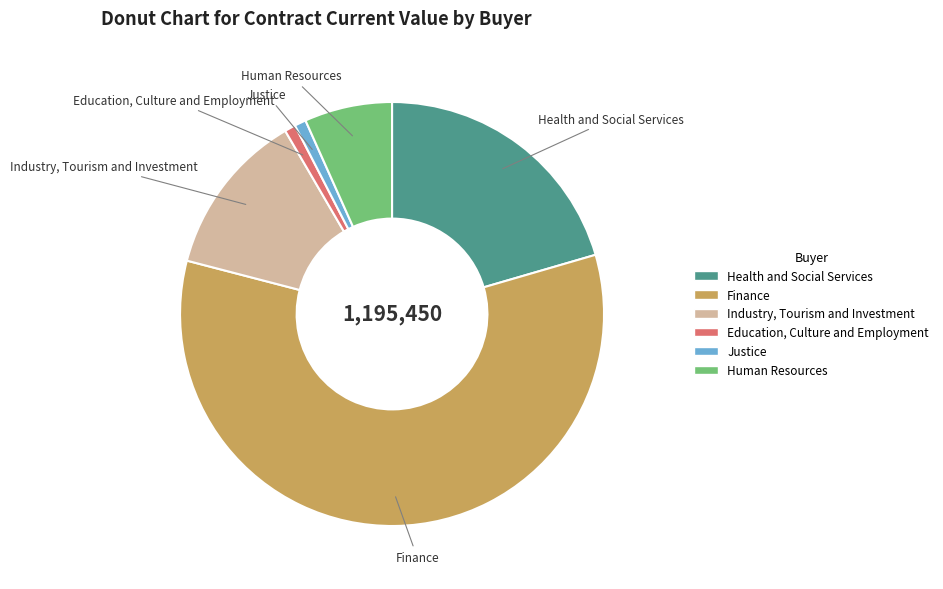

Does Finance account for over 50% of the chart?

Yes